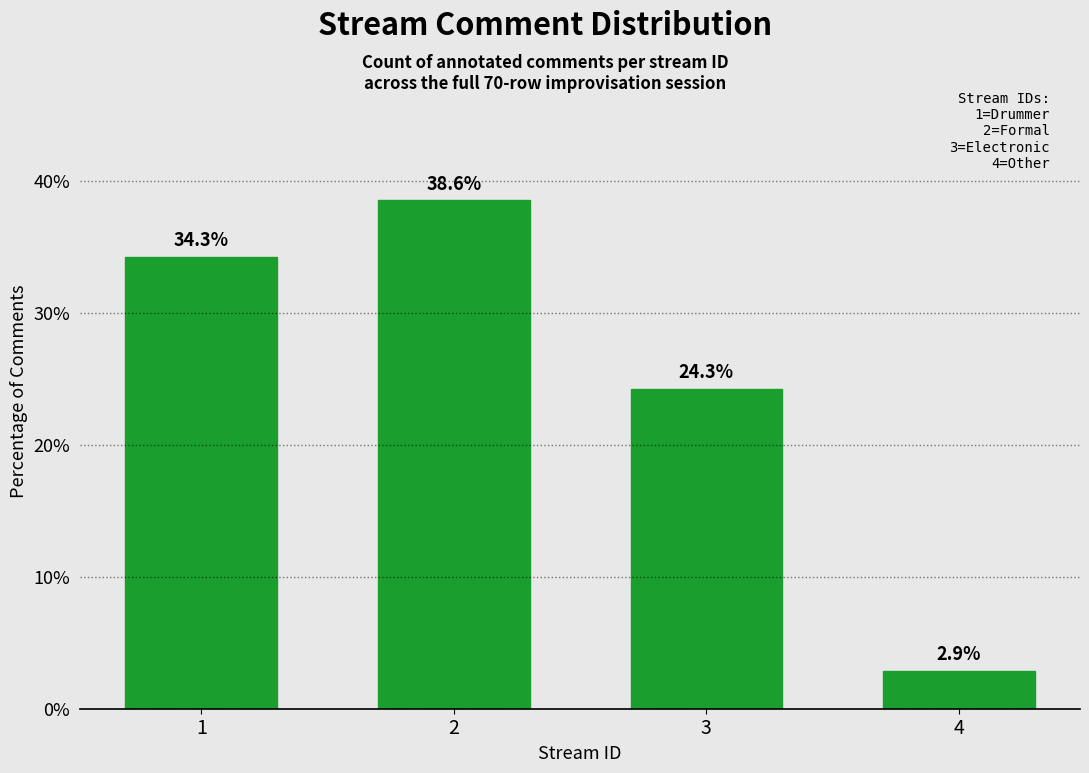

Reading left to right, transcribe all the data shown in this chart.

1=34.3	2=38.6	3=24.3	4=2.9